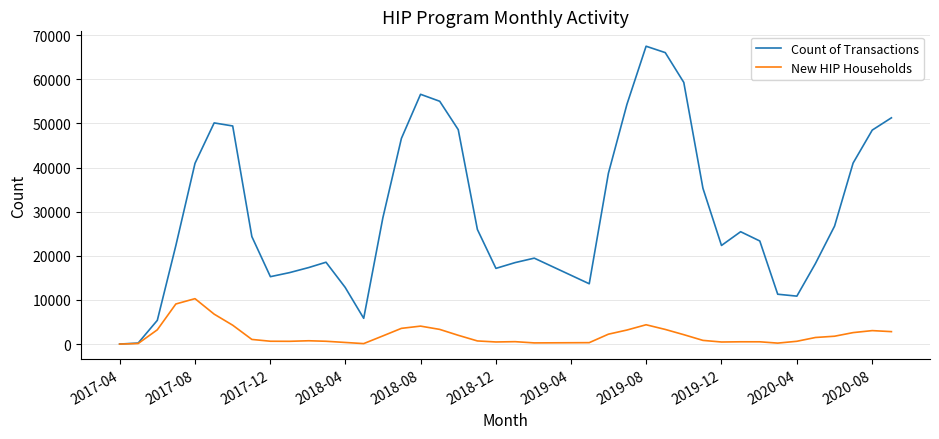

What is the minimum value for New HIP Households?

7